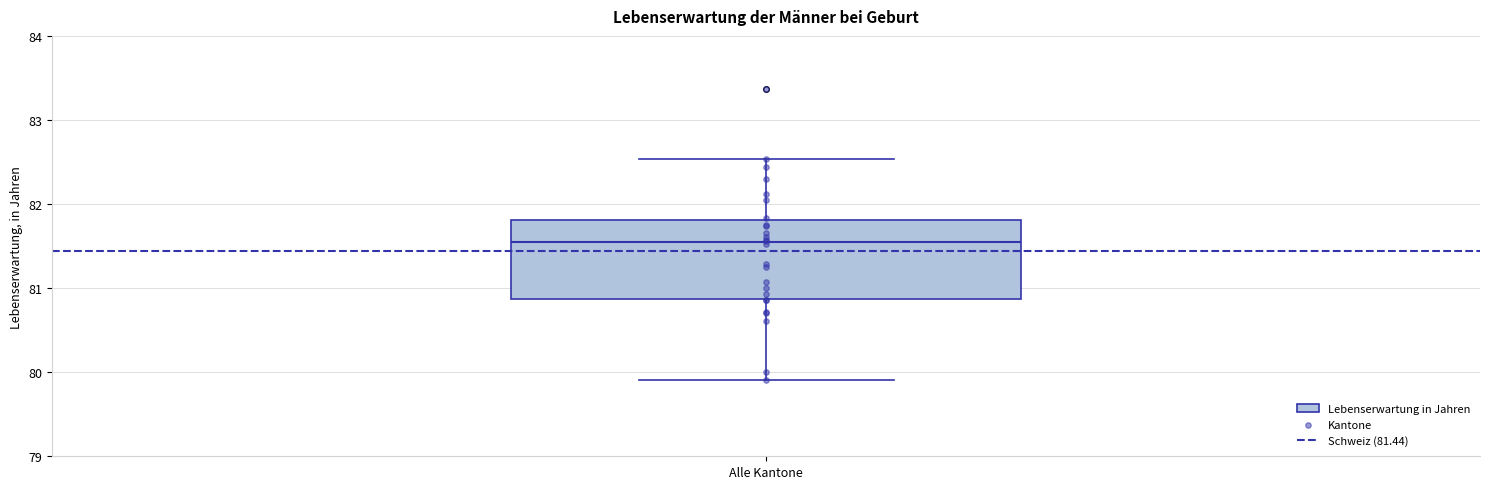

Where does the upper whisker of the box for Alle Kantone end on the y-axis? The values are not printed on the chart, so give them approximately, as read against the axis.

82.5